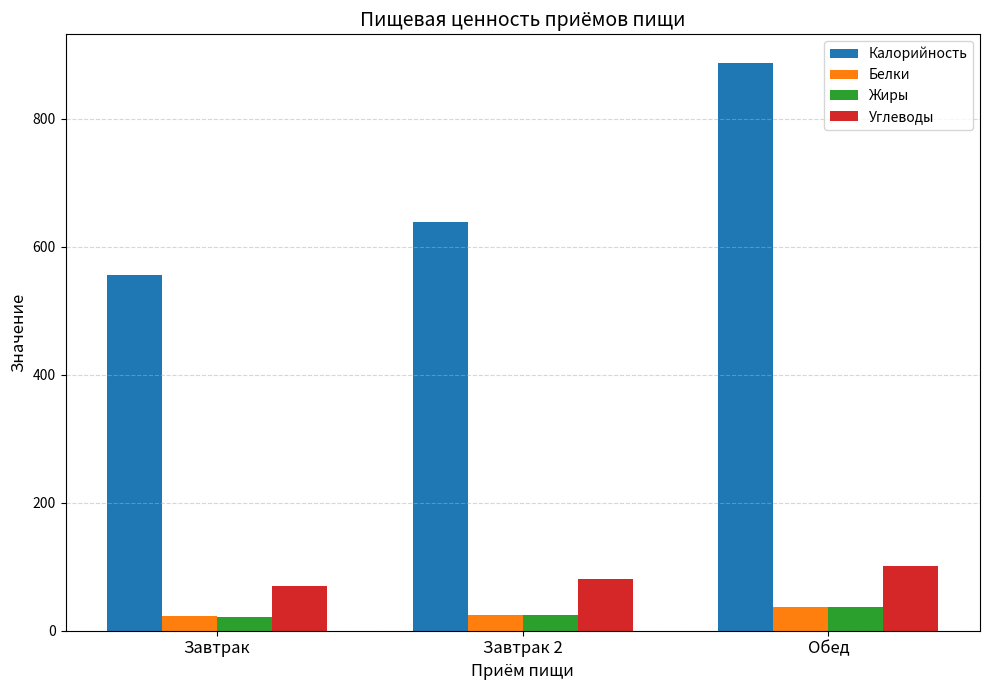

What is the value of the Углеводы bar at the 3rd from the left?

100.7